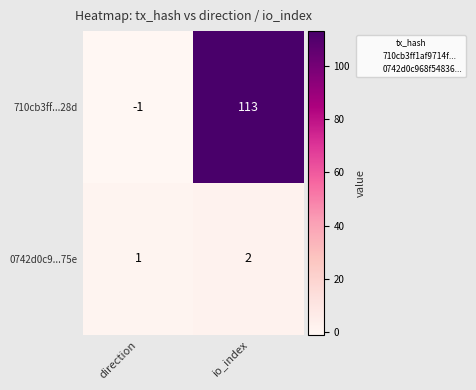

What is the smallest value displayed?

-1